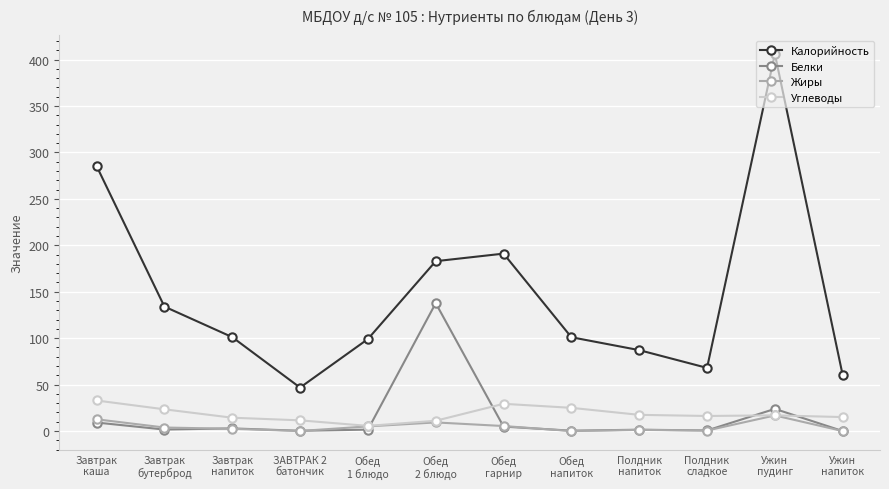

Is the value of Калорийность at Обед
напиток greater than the value of Белки at Завтрак
каша?

Yes